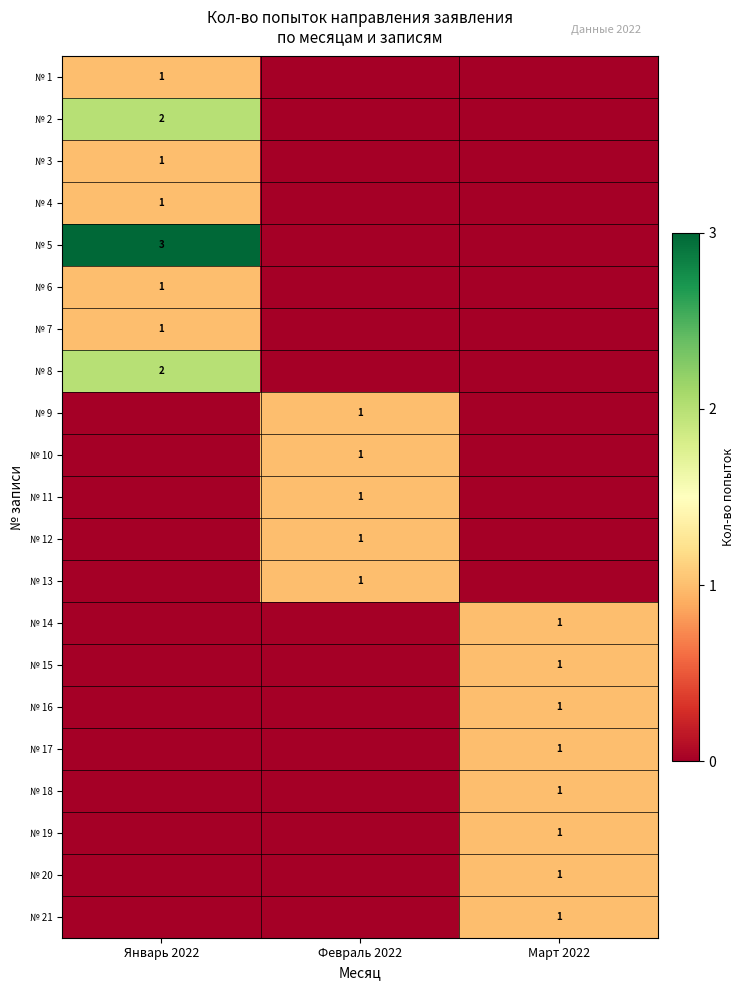

The value of № 1 at Январь 2022 is 0. True or false?

False